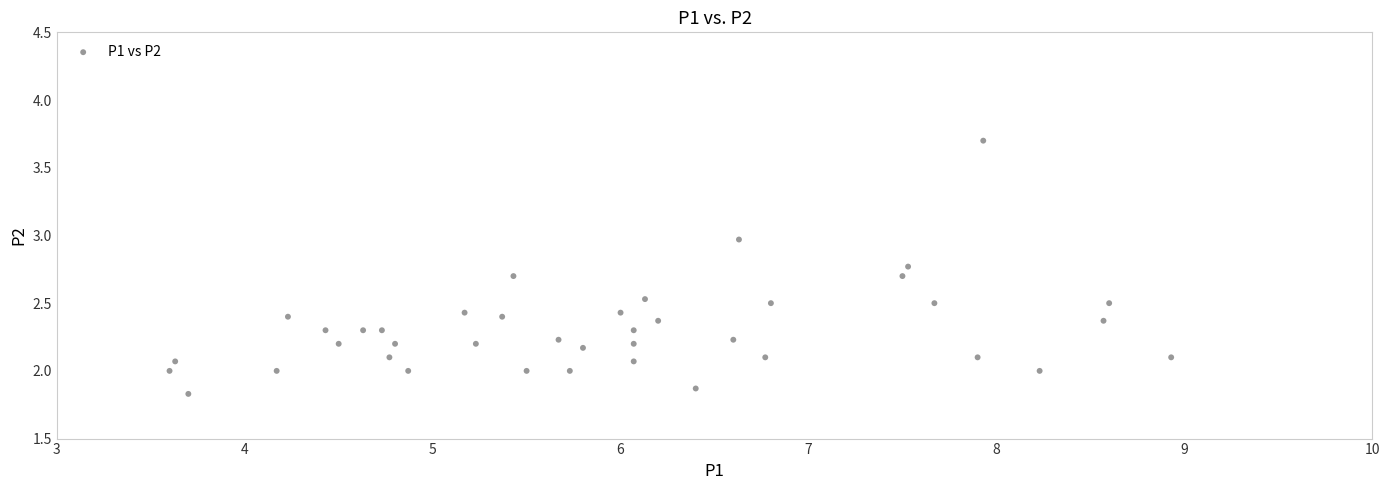

What is the range of X values (max minus min)?

5.3